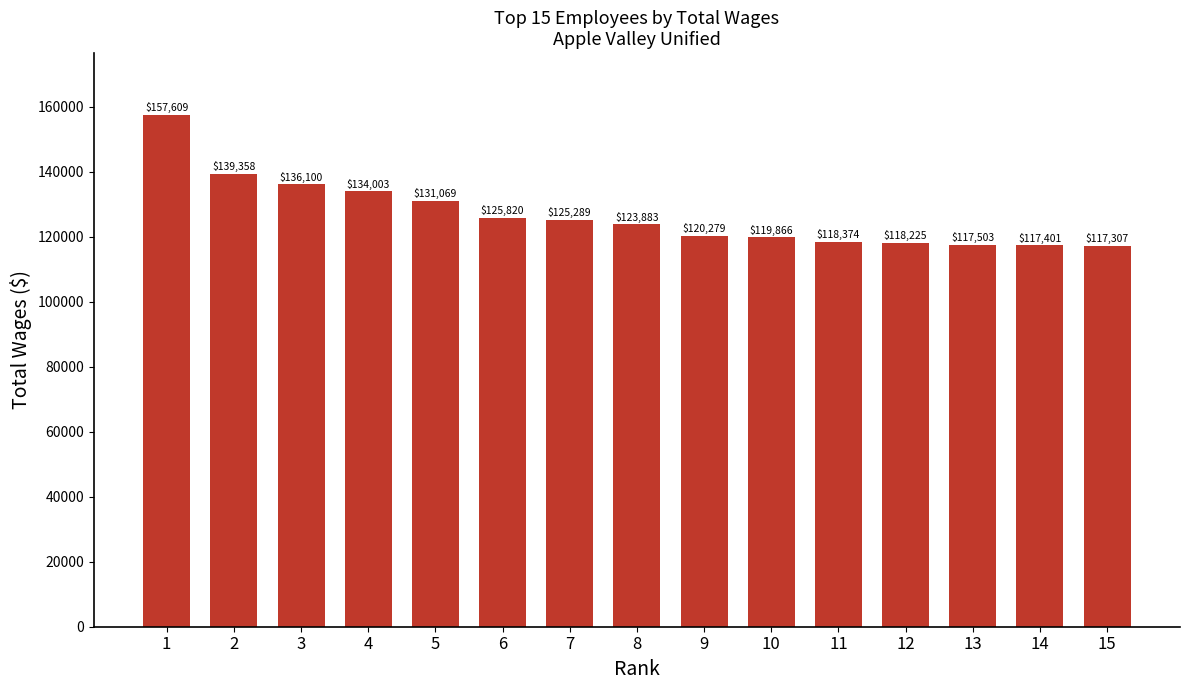

What is the ratio of the value at 13 to the value at 8?

0.9